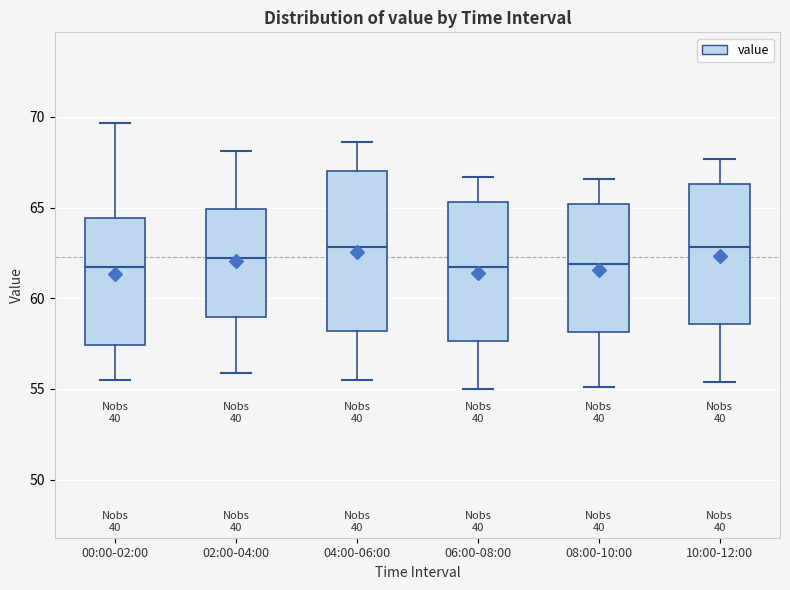

Reading left to right, read every box against the y-axis: the position of its median line, the range the box covers, and the ends of its whiskers. The values are not printed on the chart, so give them approximately, as read against the axis.

00:00-02:00: median 61.5, box 57.5 to 64.5, whiskers 55.5 to 69.5
02:00-04:00: median 62.0, box 59.0 to 65.0, whiskers 56.0 to 68.0
04:00-06:00: median 63.0, box 58.0 to 67.0, whiskers 55.5 to 68.5
06:00-08:00: median 62.0, box 57.5 to 65.5, whiskers 55.0 to 66.5
08:00-10:00: median 62.0, box 58.0 to 65.0, whiskers 55.0 to 66.5
10:00-12:00: median 63.0, box 58.5 to 66.5, whiskers 55.5 to 67.5